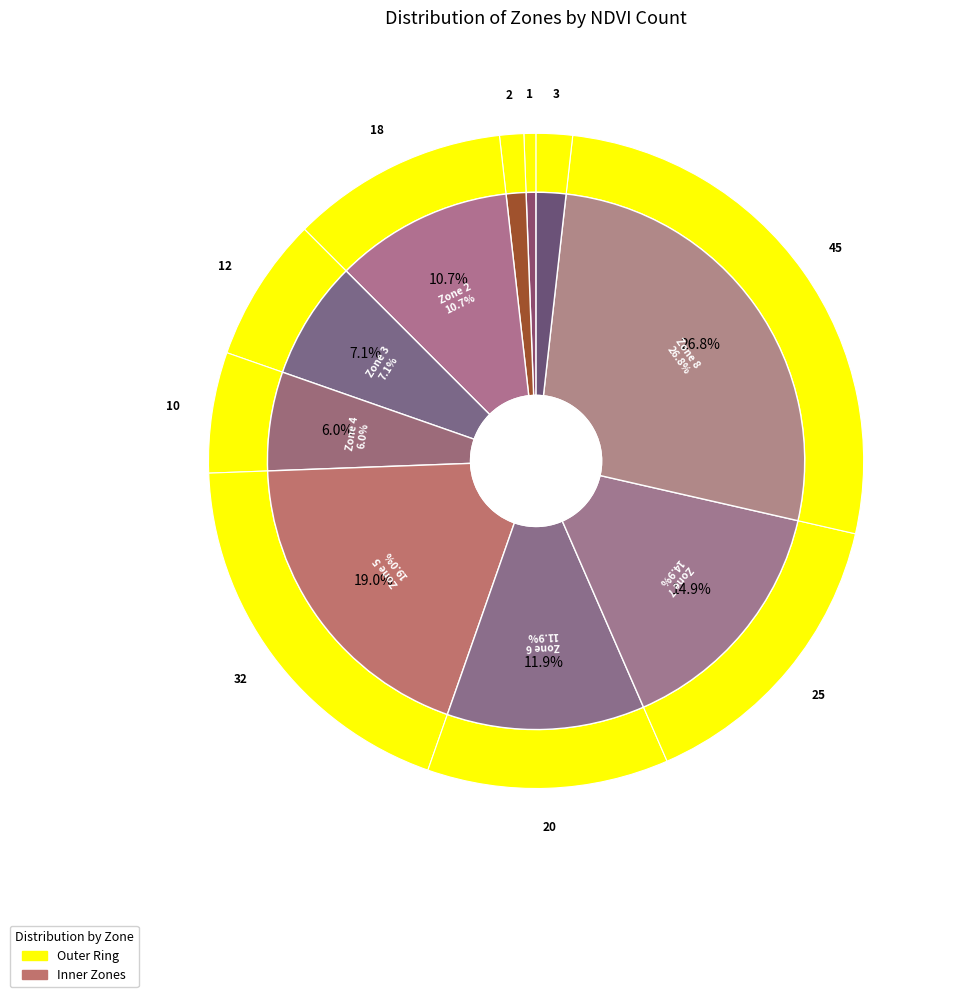

Is Zone 9 the majority of the pie?

No